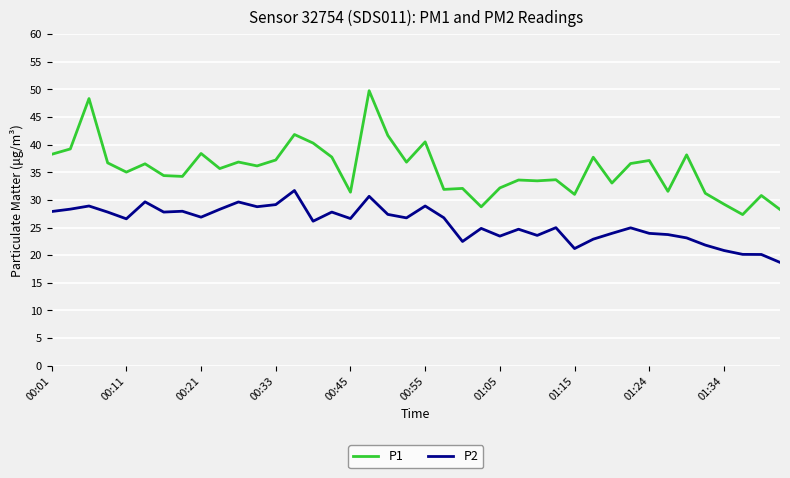

What is the lowest value of the P1 series?

27.4